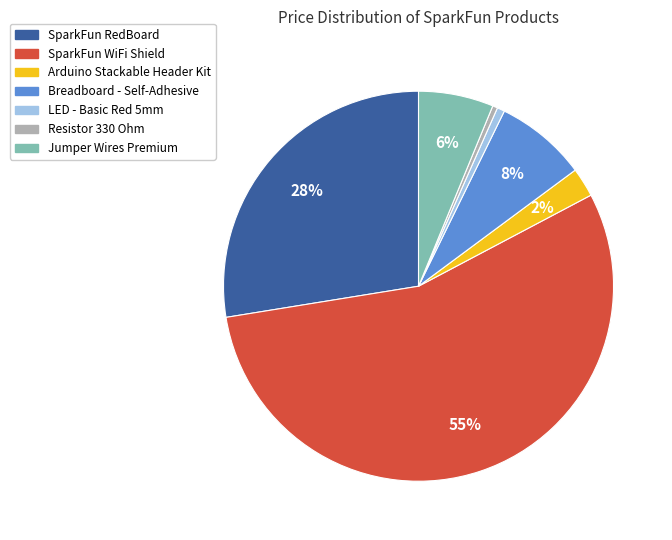

Do SparkFun WiFi Shield and Resistor 330 Ohm together represent more than half of the pie?

Yes